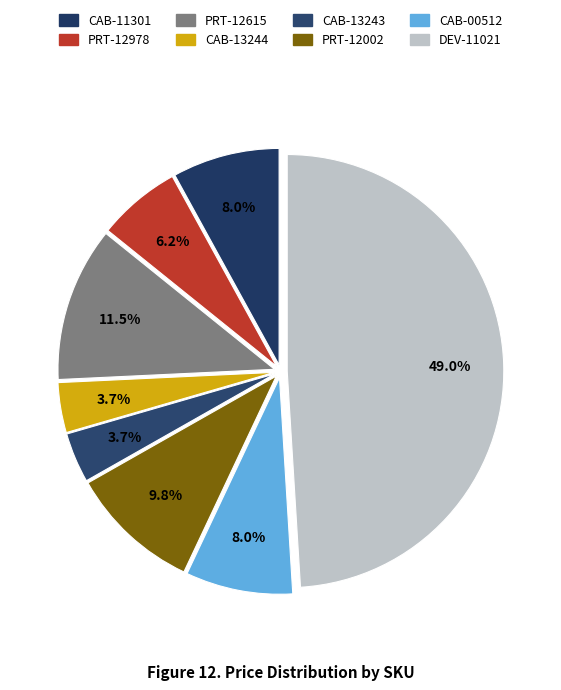

Count the number of slices in the pie.

8